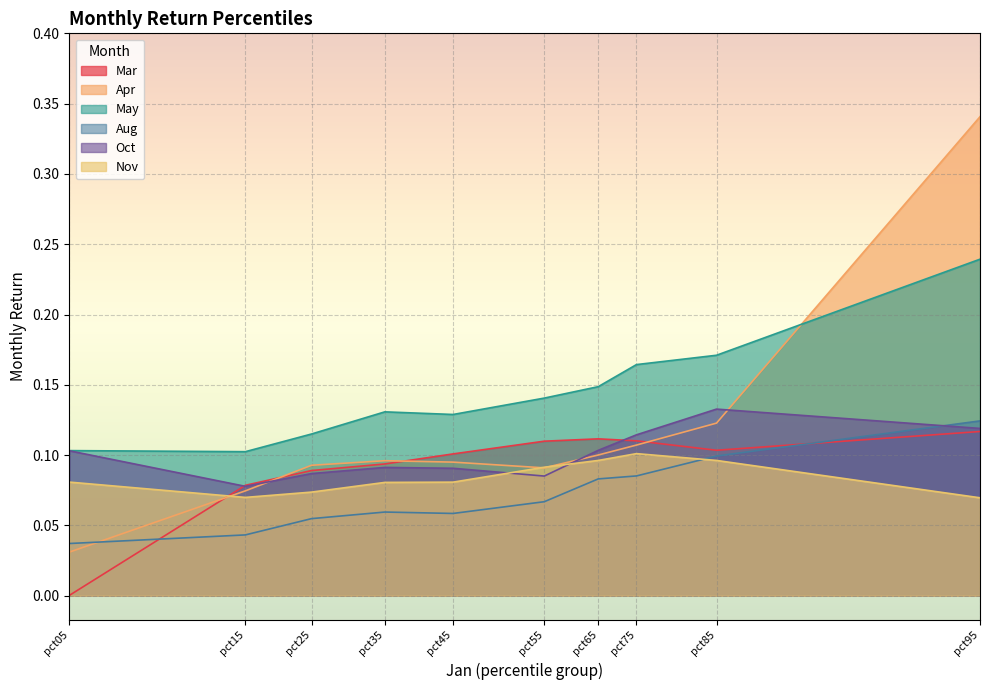

At which label is Apr closest to 0?

pct05